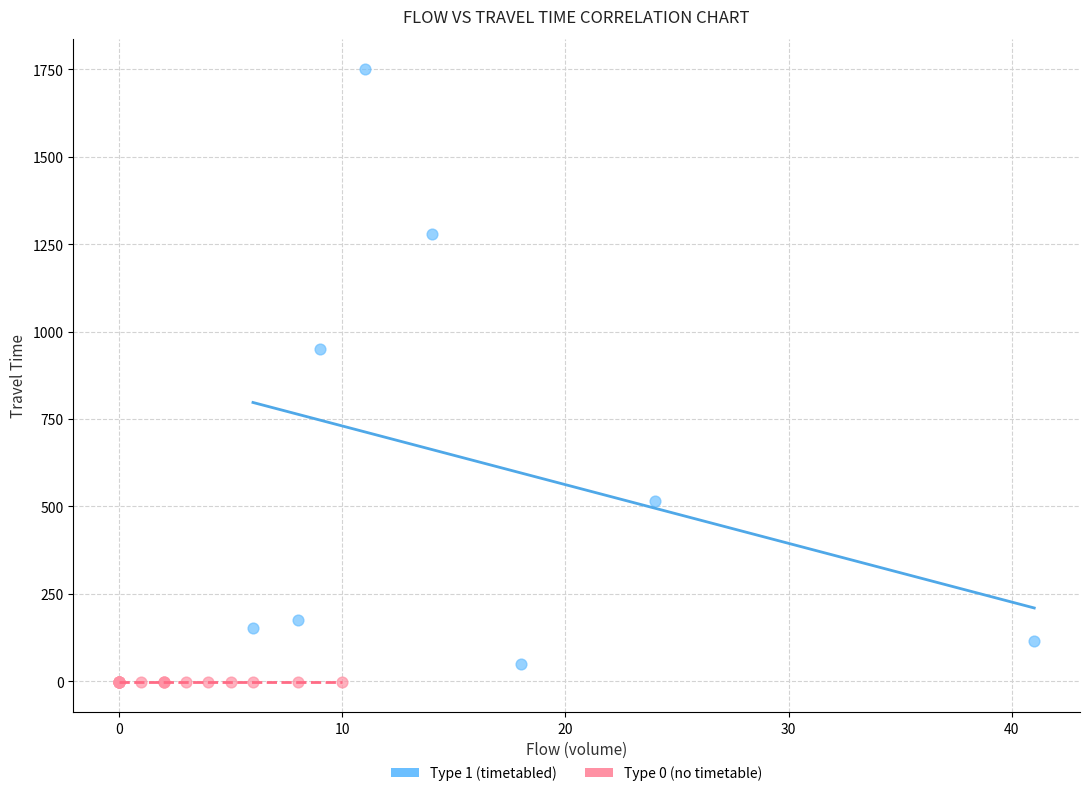

What are all the series names shown in the legend?

Type 1 (timetabled), Type 0 (no timetable)